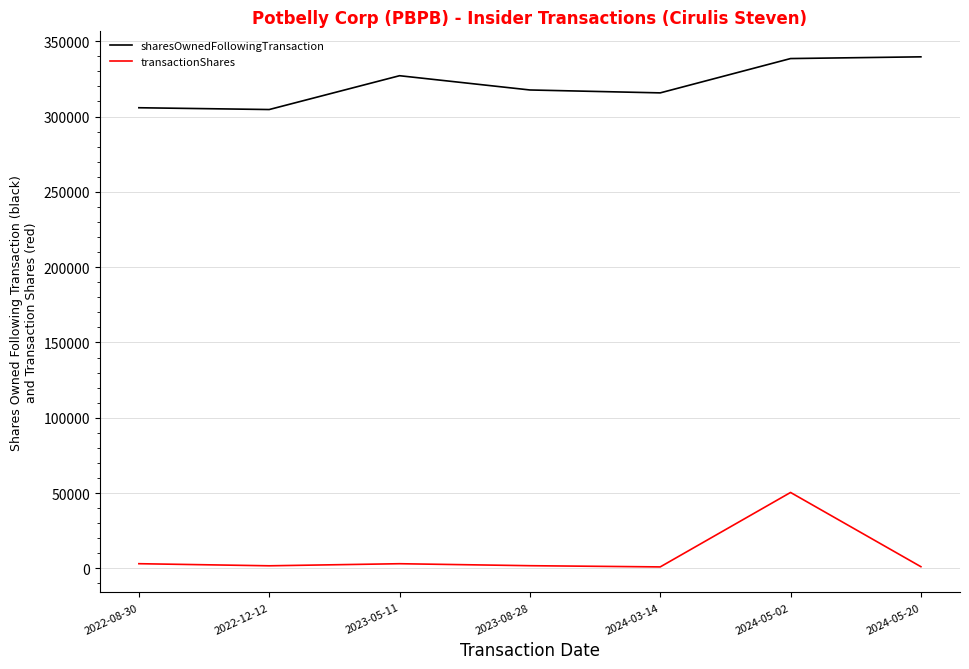

What is the minimum value for sharesOwnedFollowingTransaction?

304626